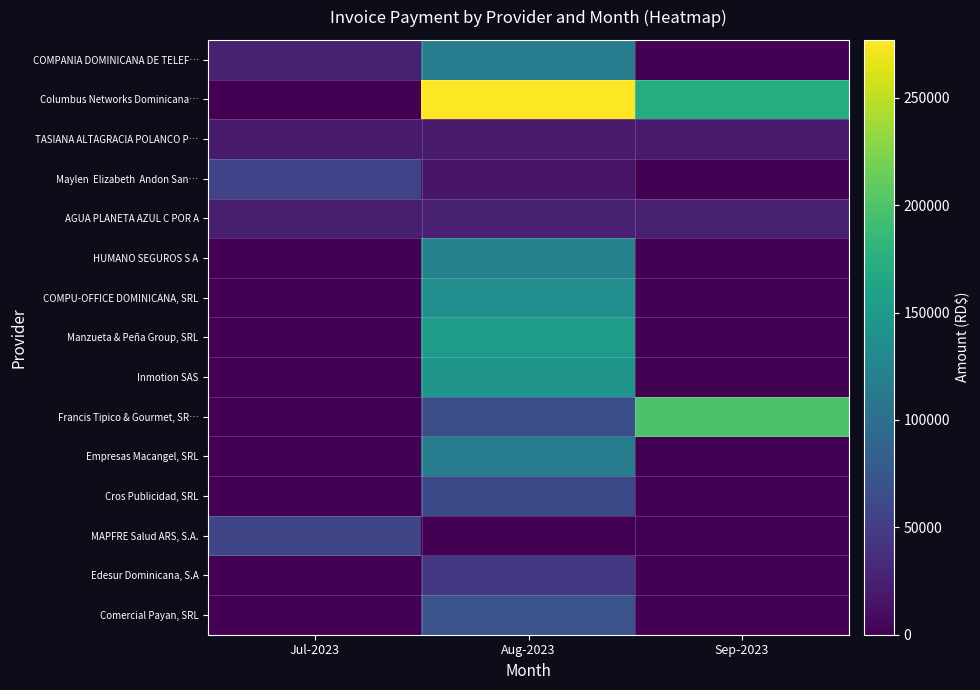

What is the greatest value displayed?

277025.1